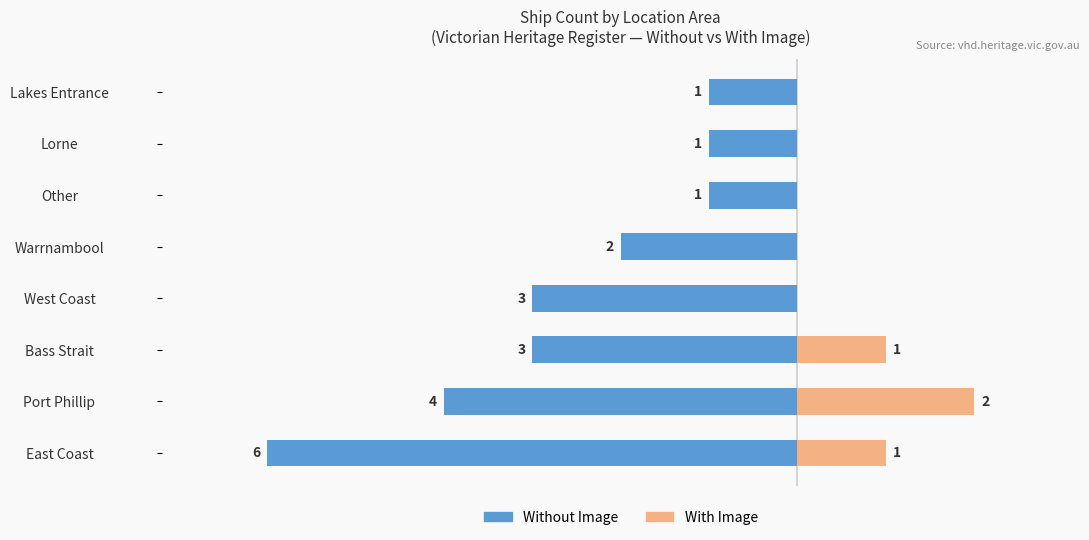

How many values in the With Image series exceed 0?

3